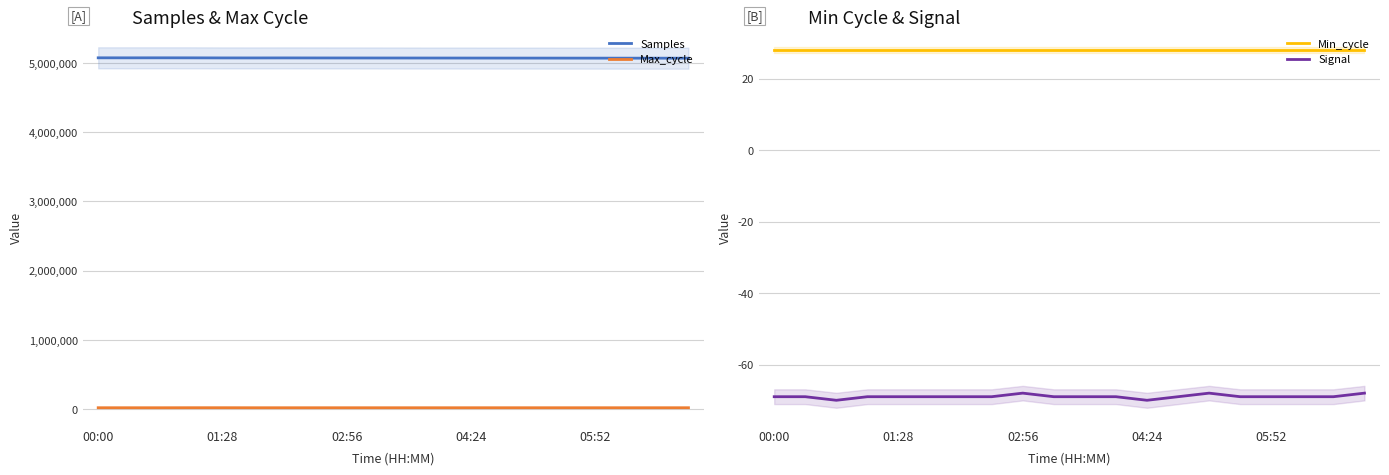

The value of Samples at 01:28 is 5074560. True or false?

True